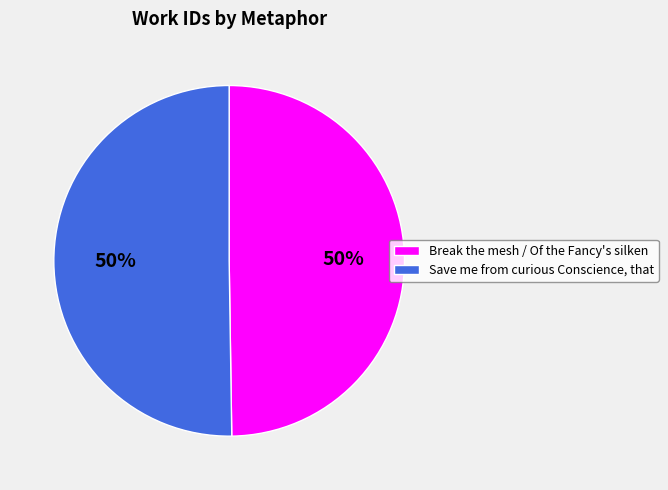

To the nearest percent, what is the average slice percentage?

50%